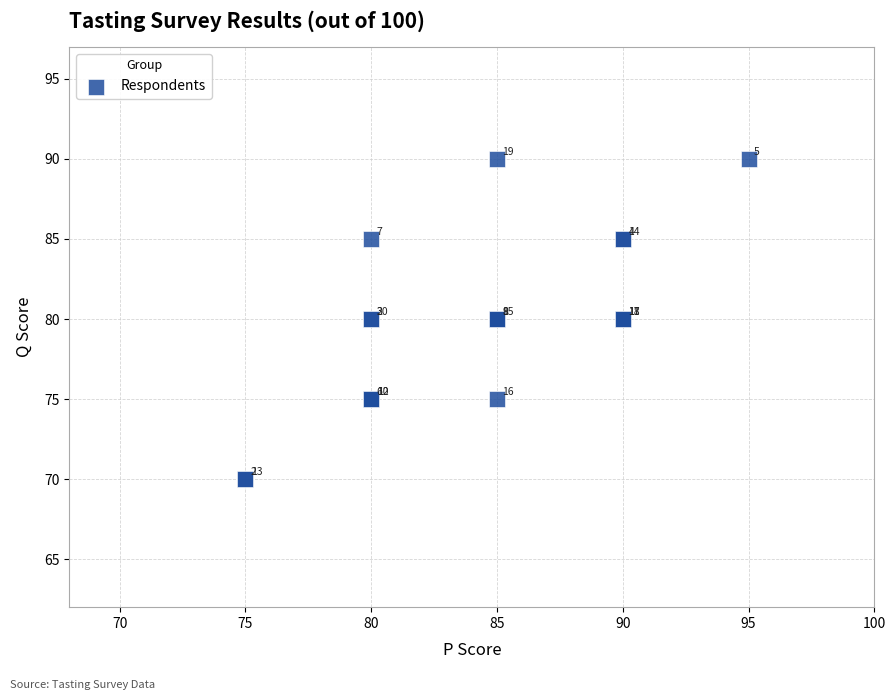

What Y value in the scatter plot is closest to 80?

80